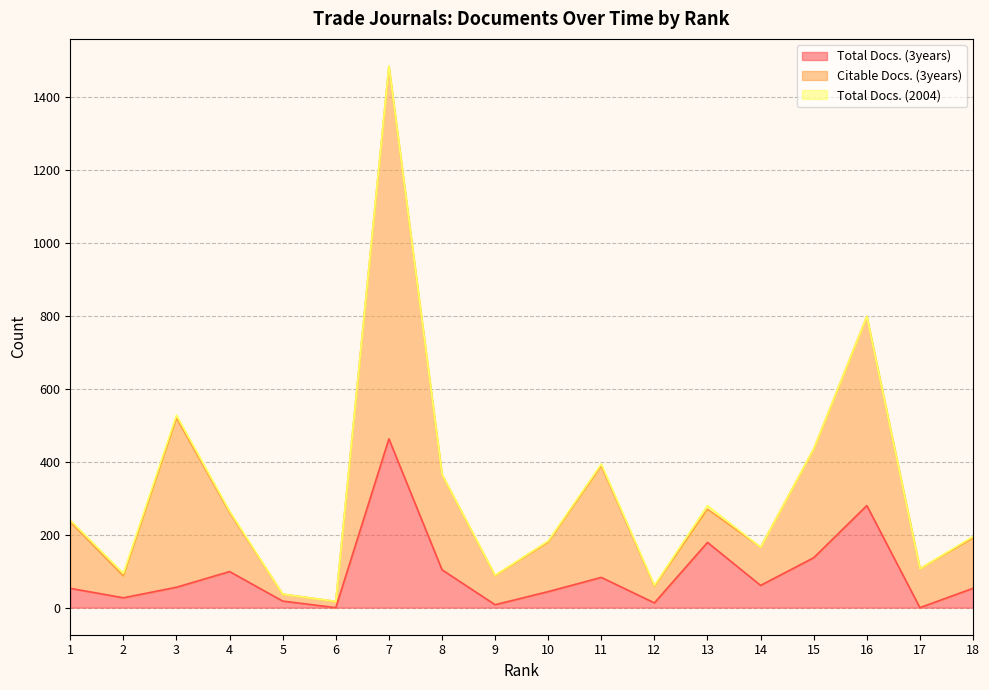

True or false: Total Docs. (3years) and Citable Docs. (3years) cross at least once.

False